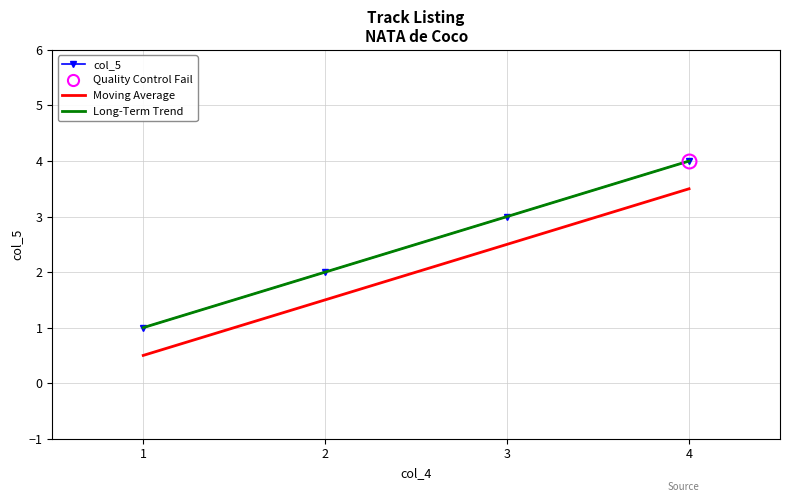

What is the difference between the maximum and second lowest values in the Long-Term Trend series?

2.0